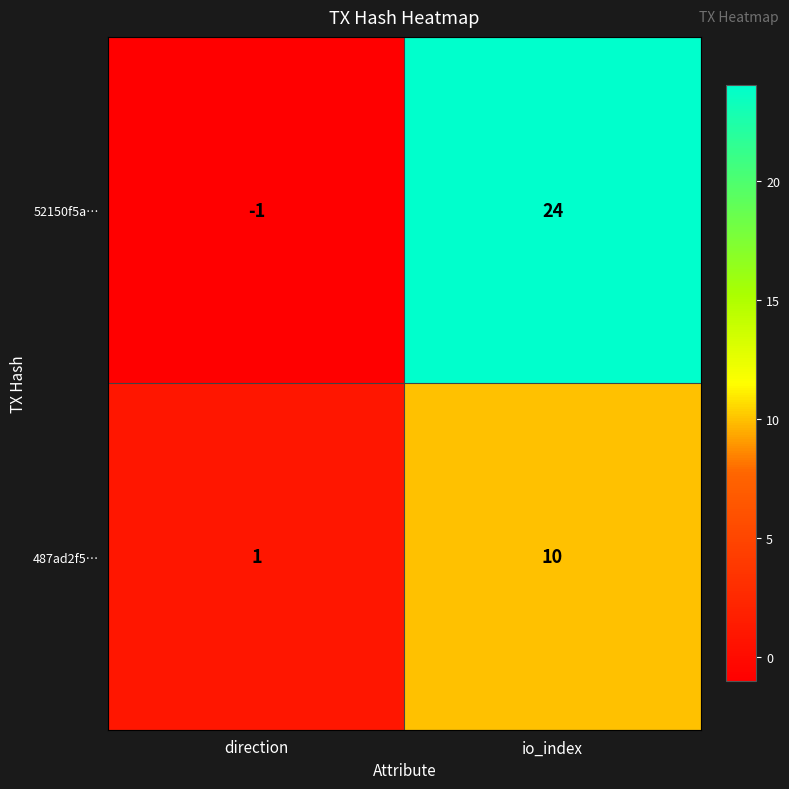

At which category does the chart reach its peak across all series?

io_index